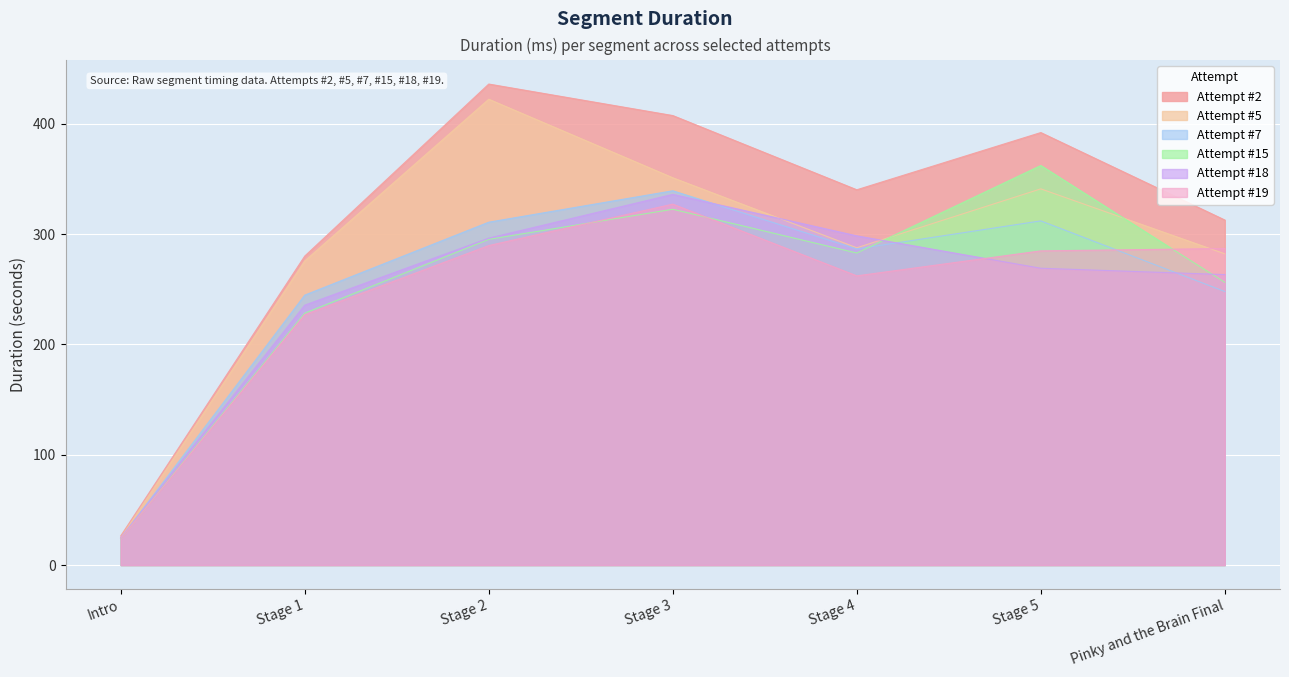

What is the minimum value for Attempt #15?

24.2